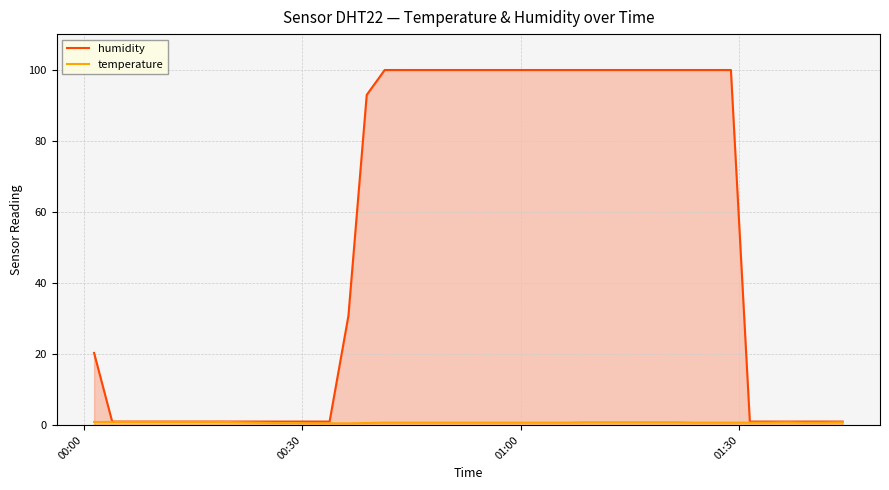

Rank the series by their maximum value, from highest to lowest.

humidity, temperature